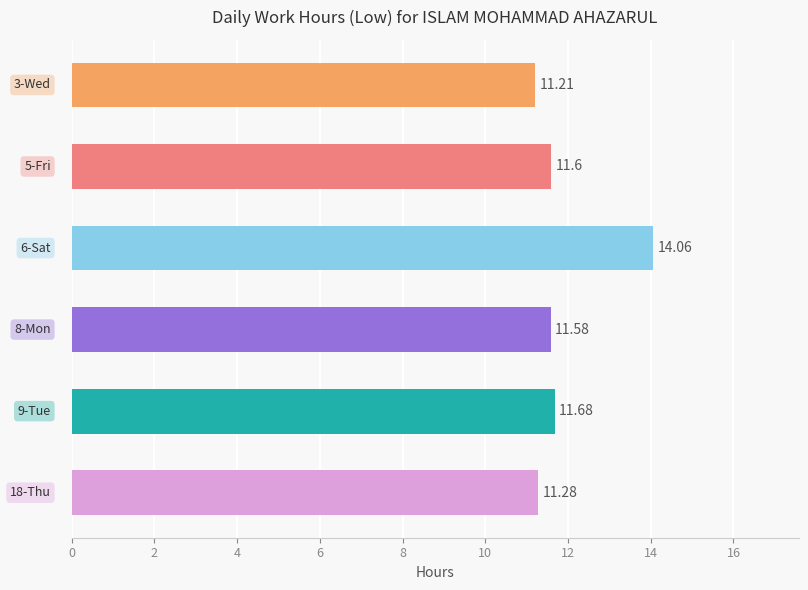

What is the sum of all values?

71.4